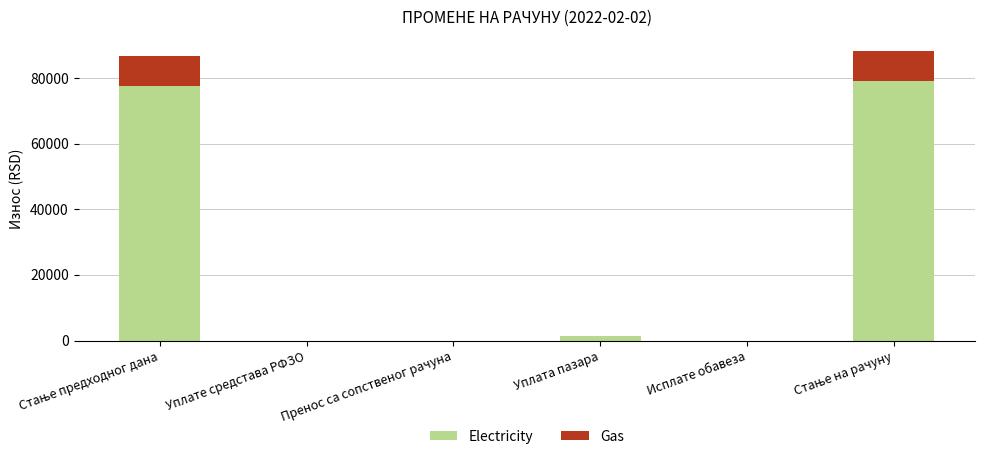

What is the sum of all Electricity values?

158277.2